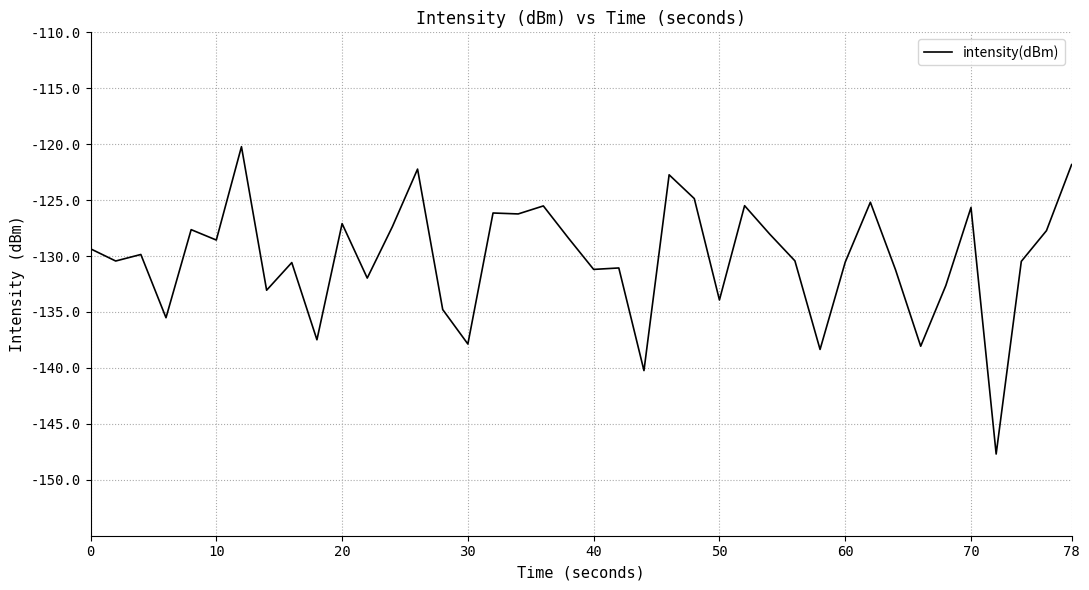

What is the greatest value displayed?

-120.2